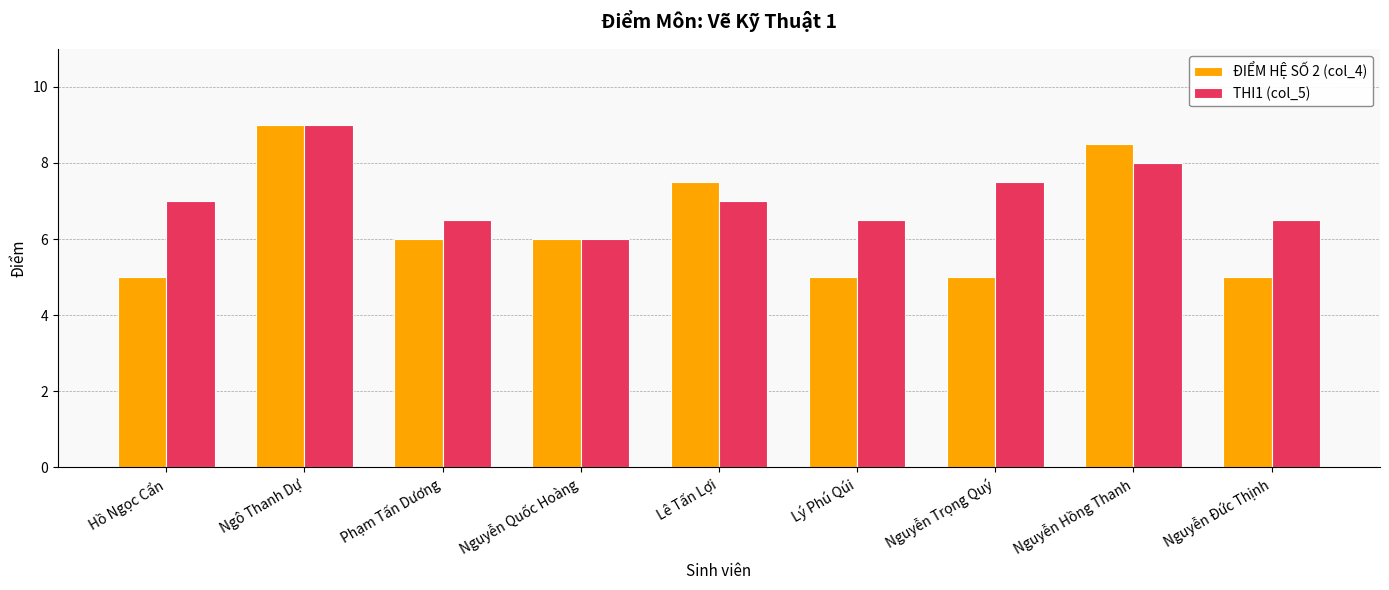

How many bars are there in total?

18